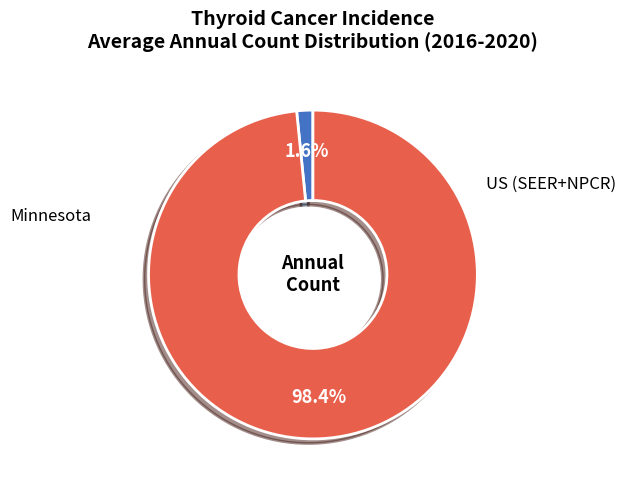

Is there a majority slice in this chart?

Yes